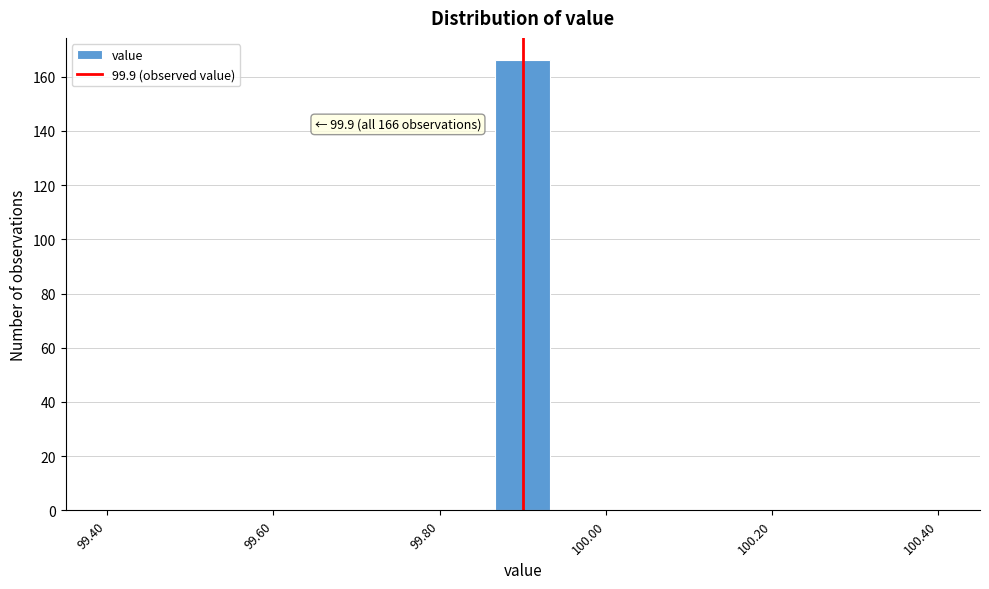

Read against the x-axis, roughly where is the centre of the tallest bar?

99.90